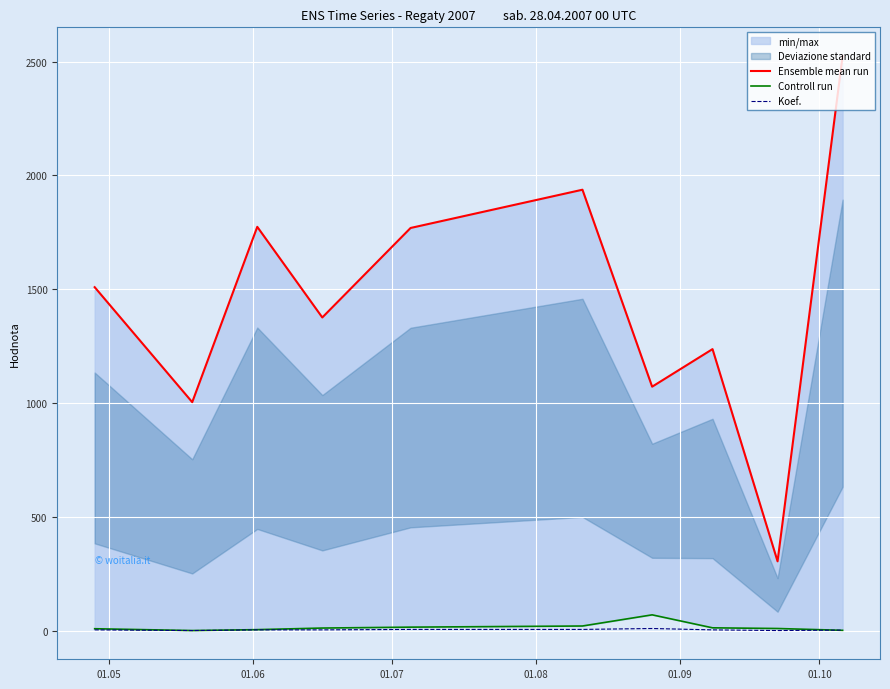

True or false: Controll run and Koef. intersect in this chart.

True